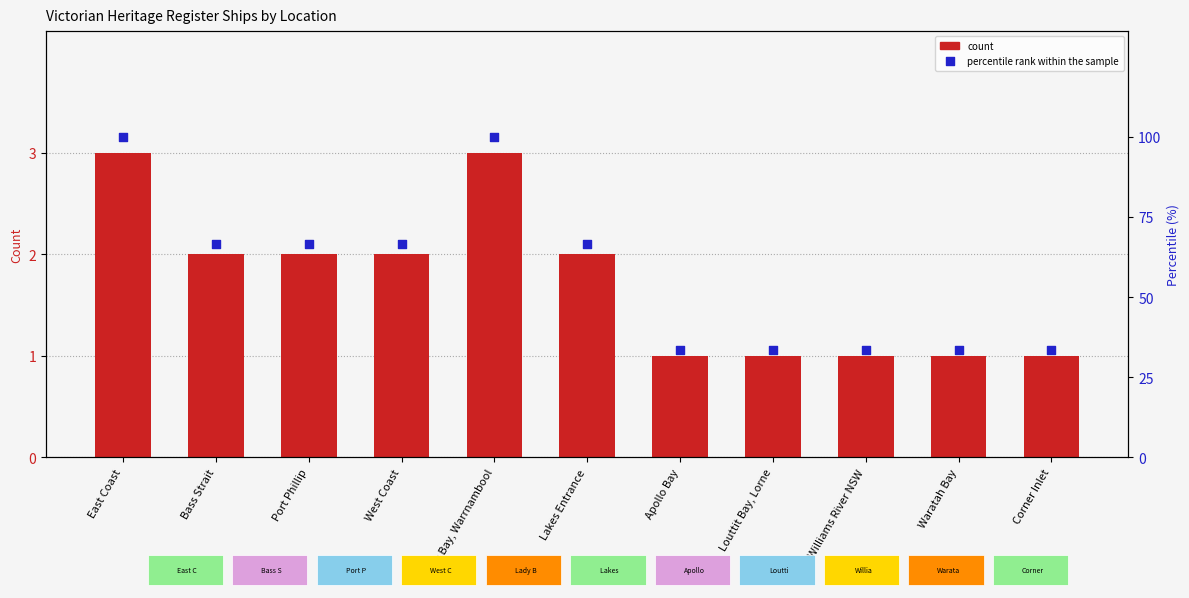

Which series reaches the minimum Y coordinate?

count